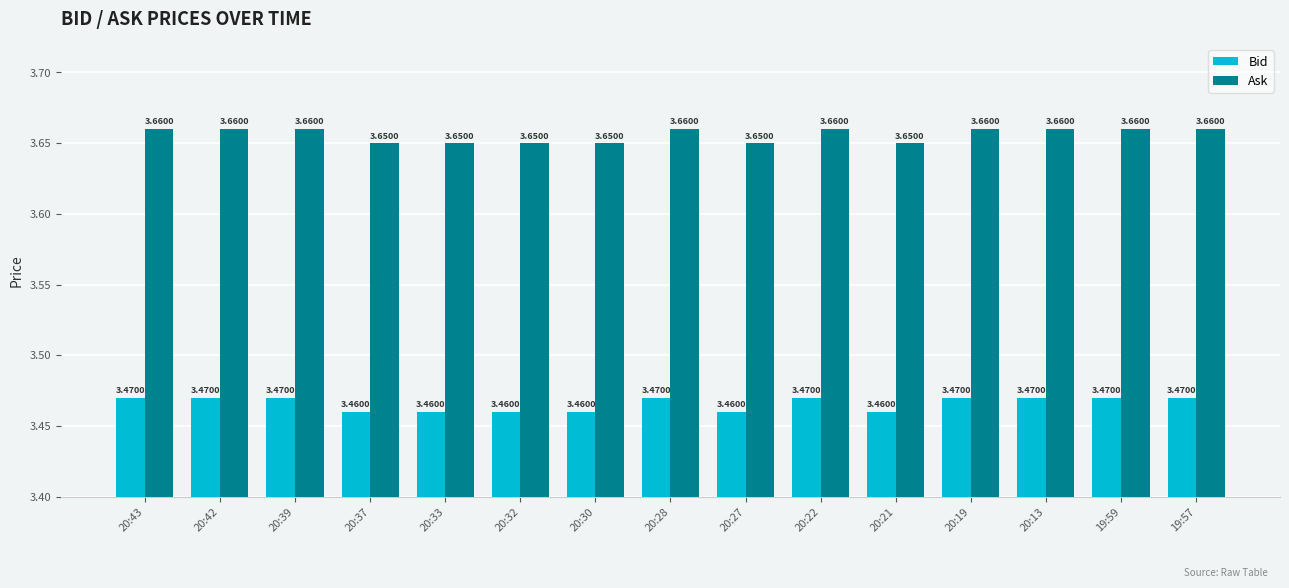

What position from the left is 20:32?

6